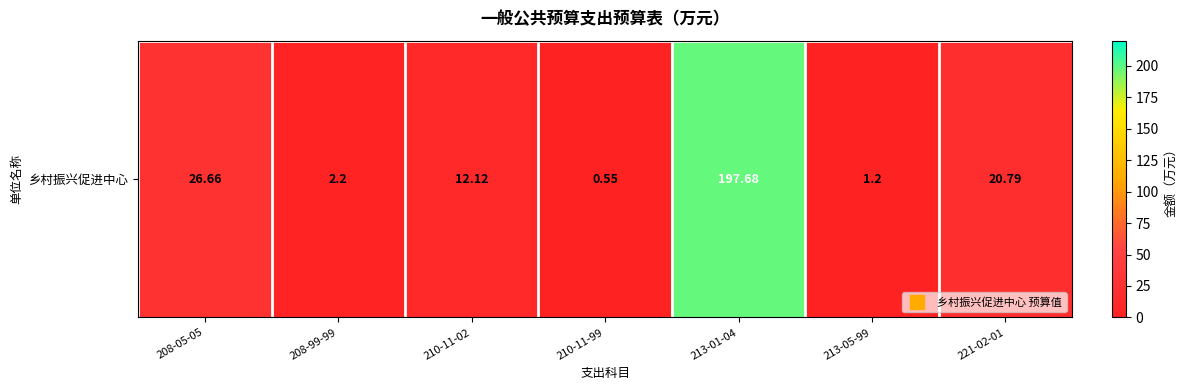

What is the average value?

37.3